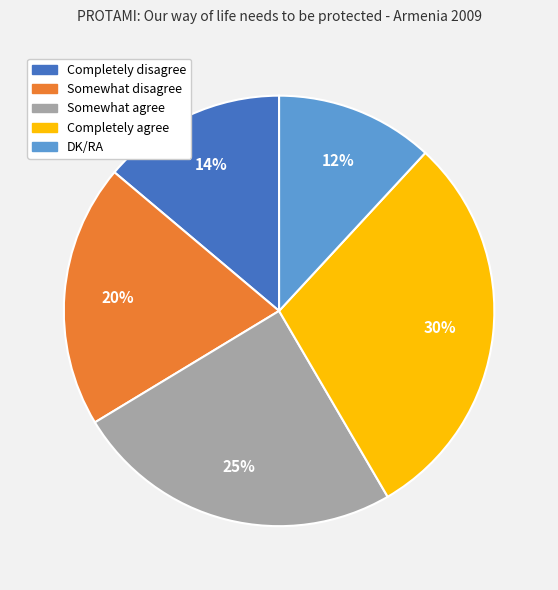

How many segments does this pie chart have?

5